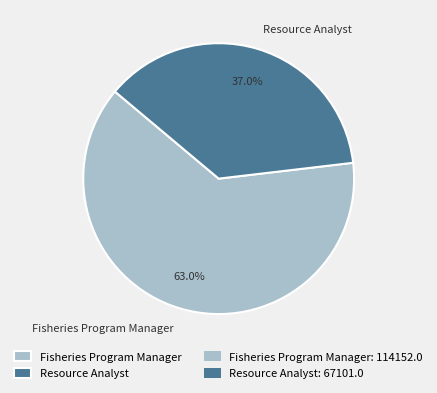

To the nearest percent, what portion does Resource Analyst represent?

37%